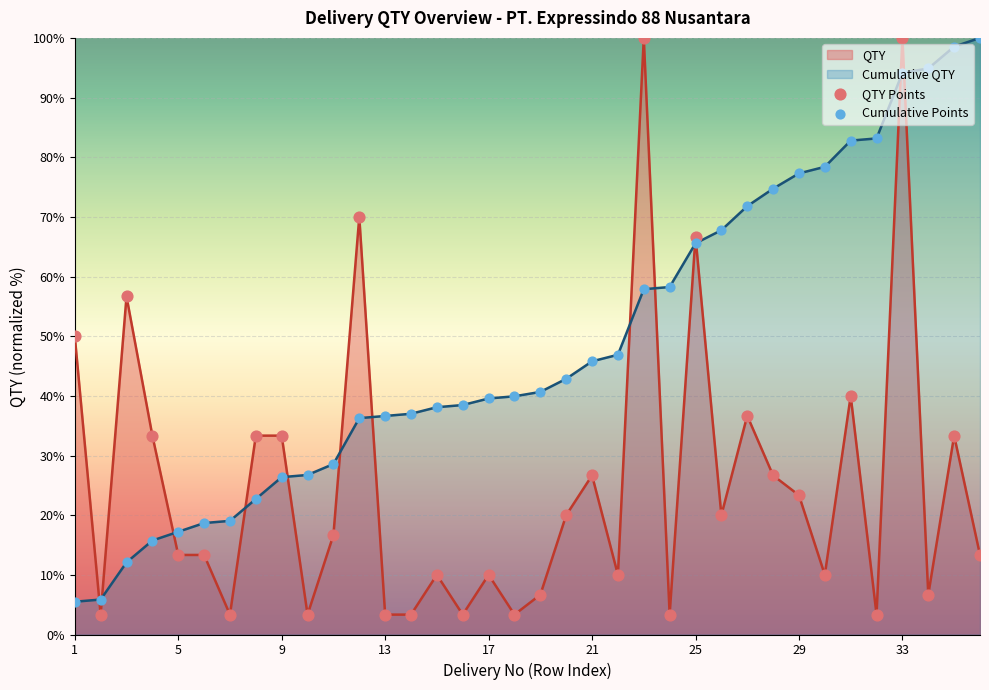

List the series in order of their overall mean, lowest first.

QTY, Cumulative QTY